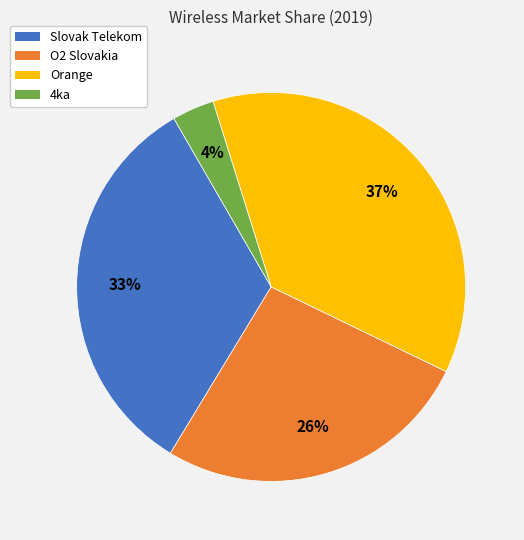

To the nearest percent, what is the average slice percentage?

25%